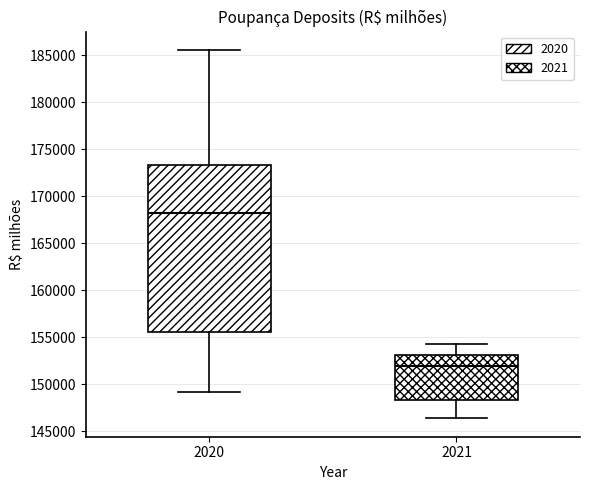

Which box's median line is the lowest?

2021